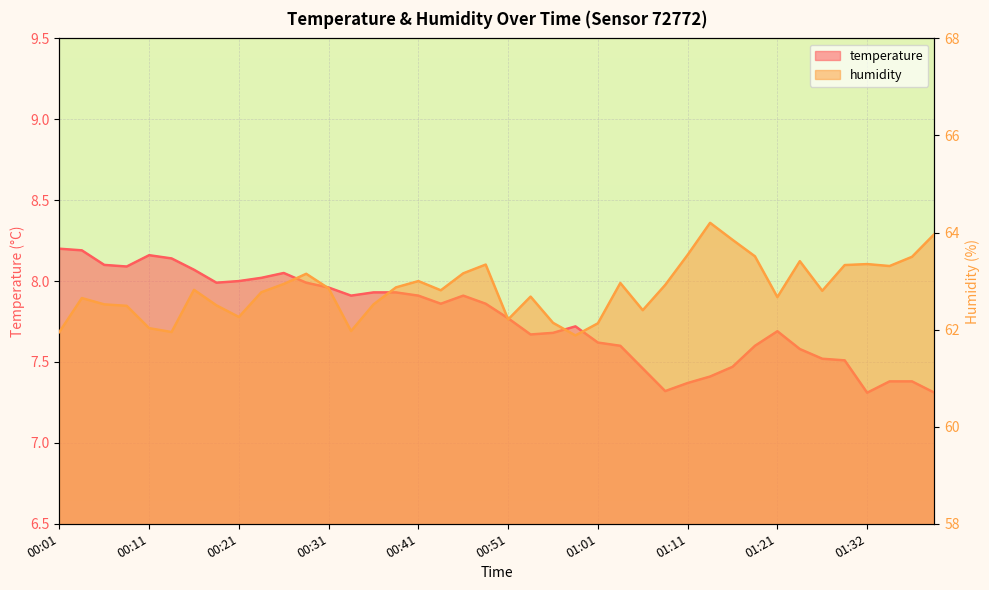

True or false: temperature and humidity cross at least once.

False